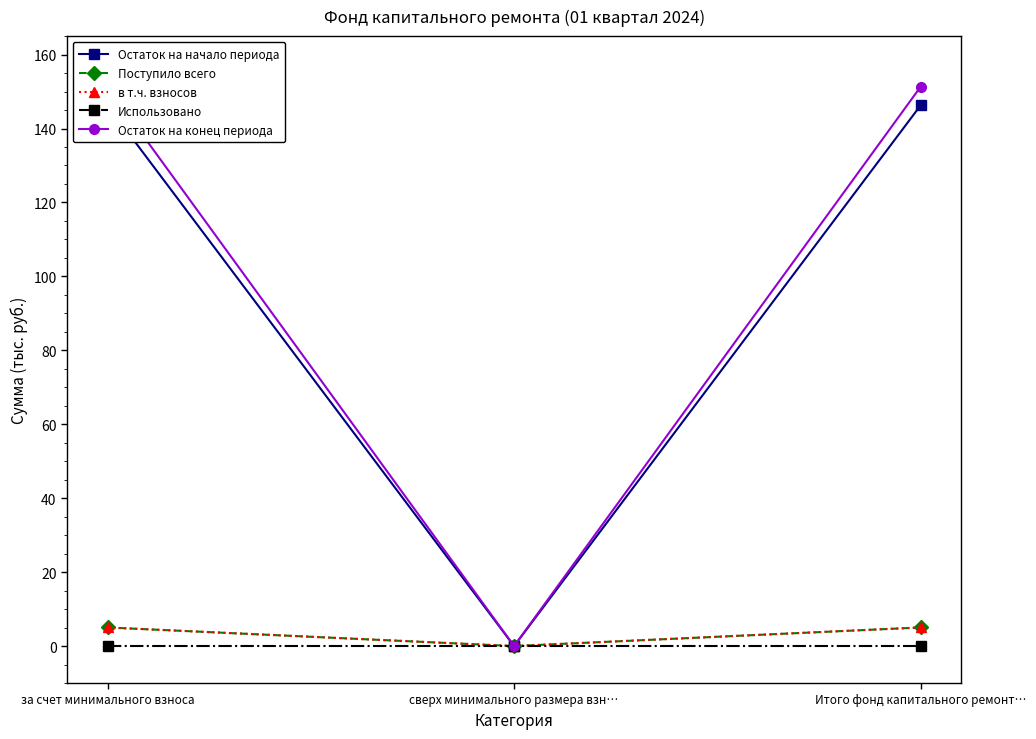

How many series are shown in this chart?

5